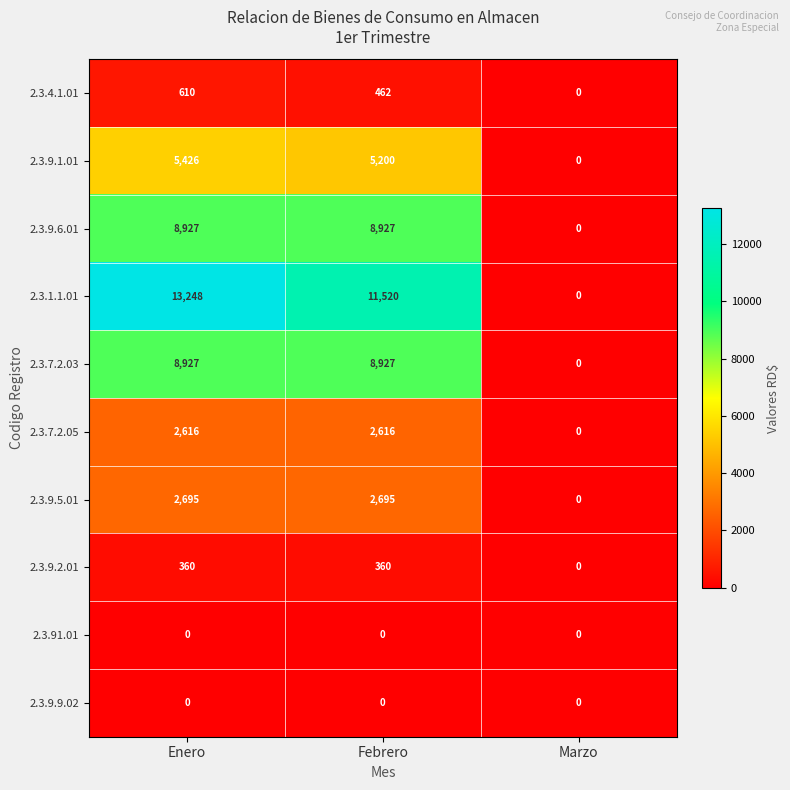

What is the maximum value shown in the chart?

13248